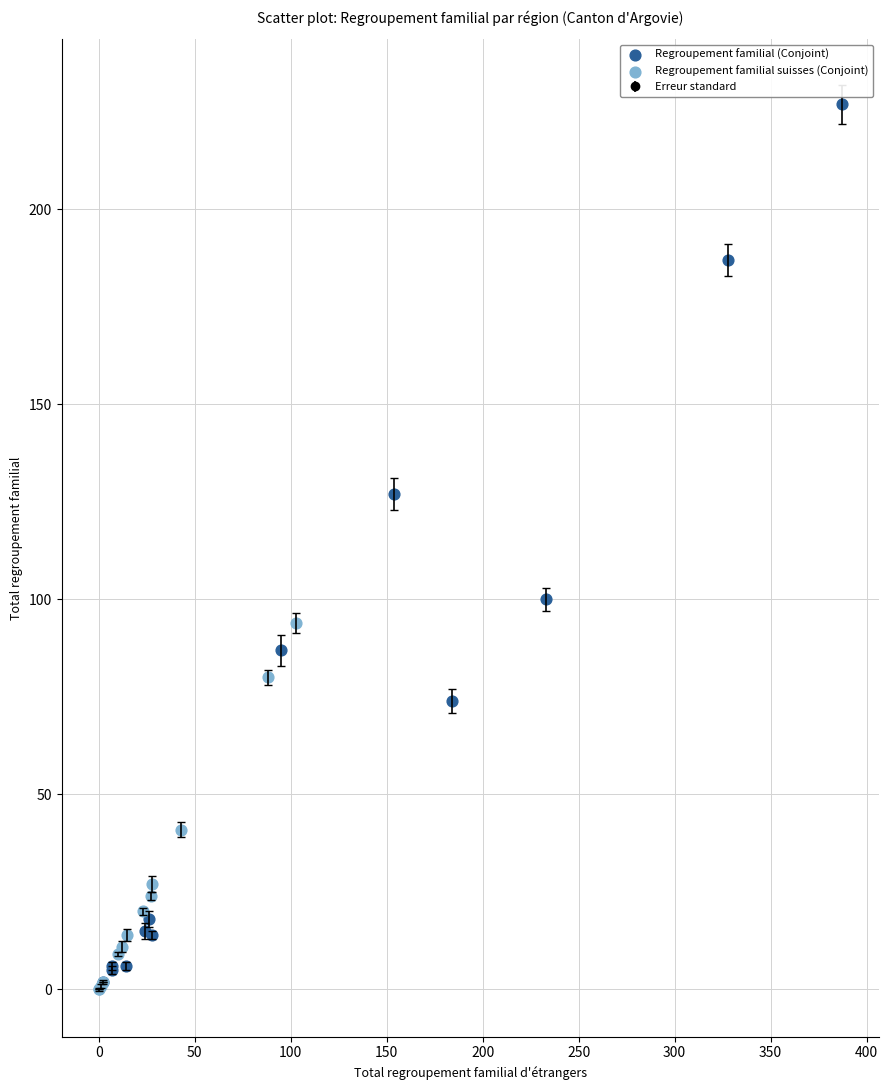

Which series contains the highest Y value?

Regroupement familial (Conjoint)